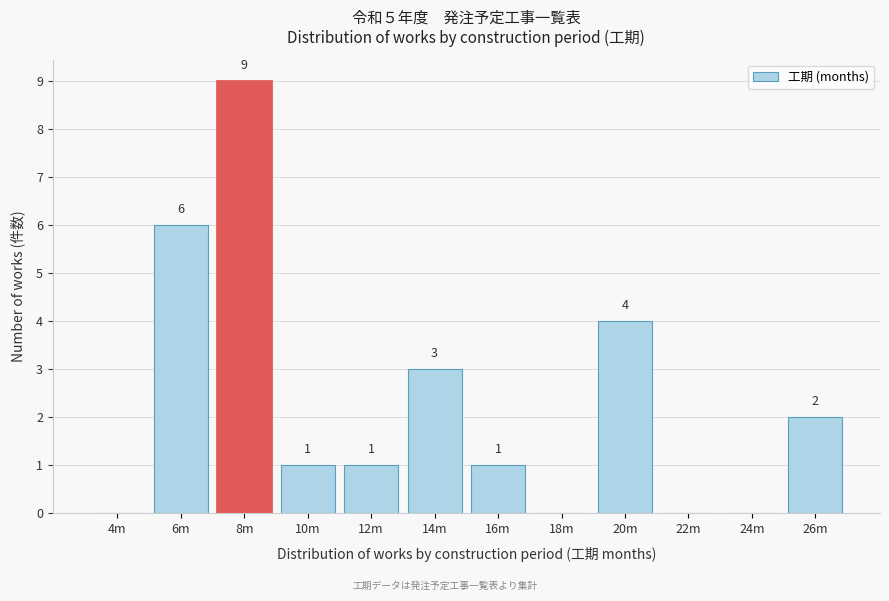

Reading left to right, extract all data points from this chart.

4m=0	6m=6	8m=9	10m=1	12m=1	14m=3	16m=1	18m=0	20m=4	22m=0	24m=0	26m=2